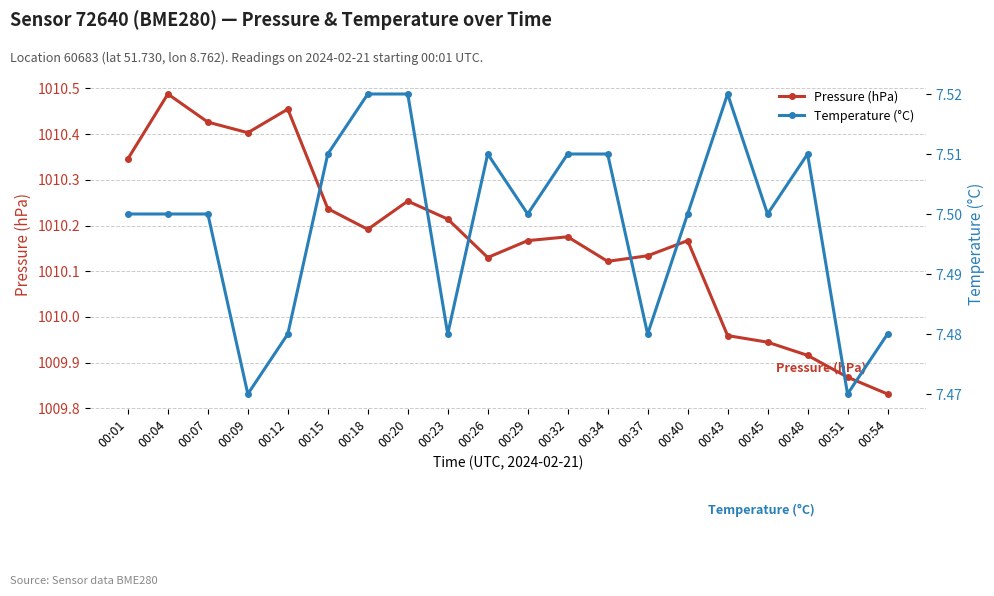

True or false: Temperature (°C) and Pressure (hPa) cross at least once.

False